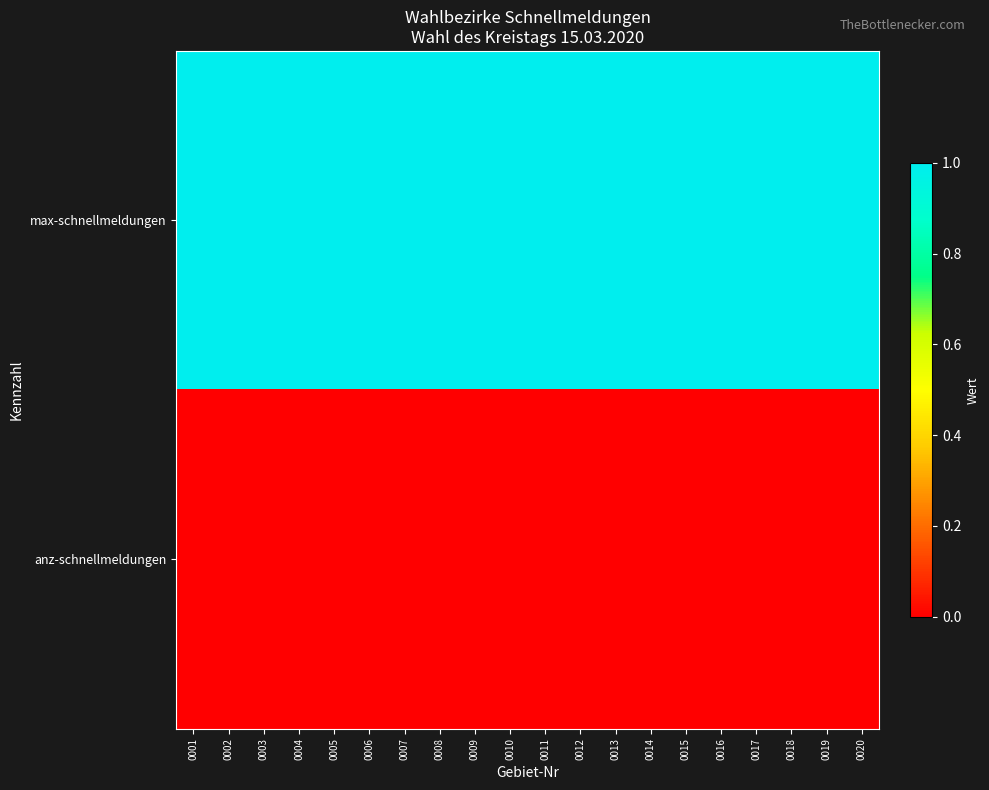

What is the total value across all series at 0007?

1